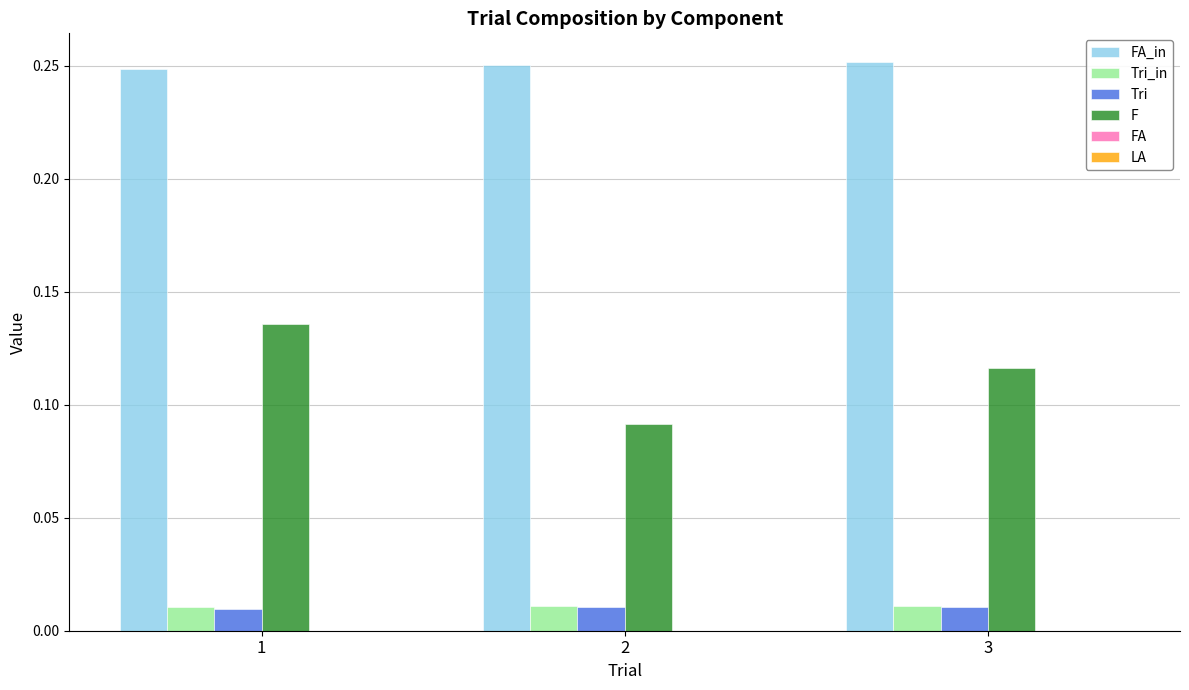

At which category is the sum across all series the highest?

1